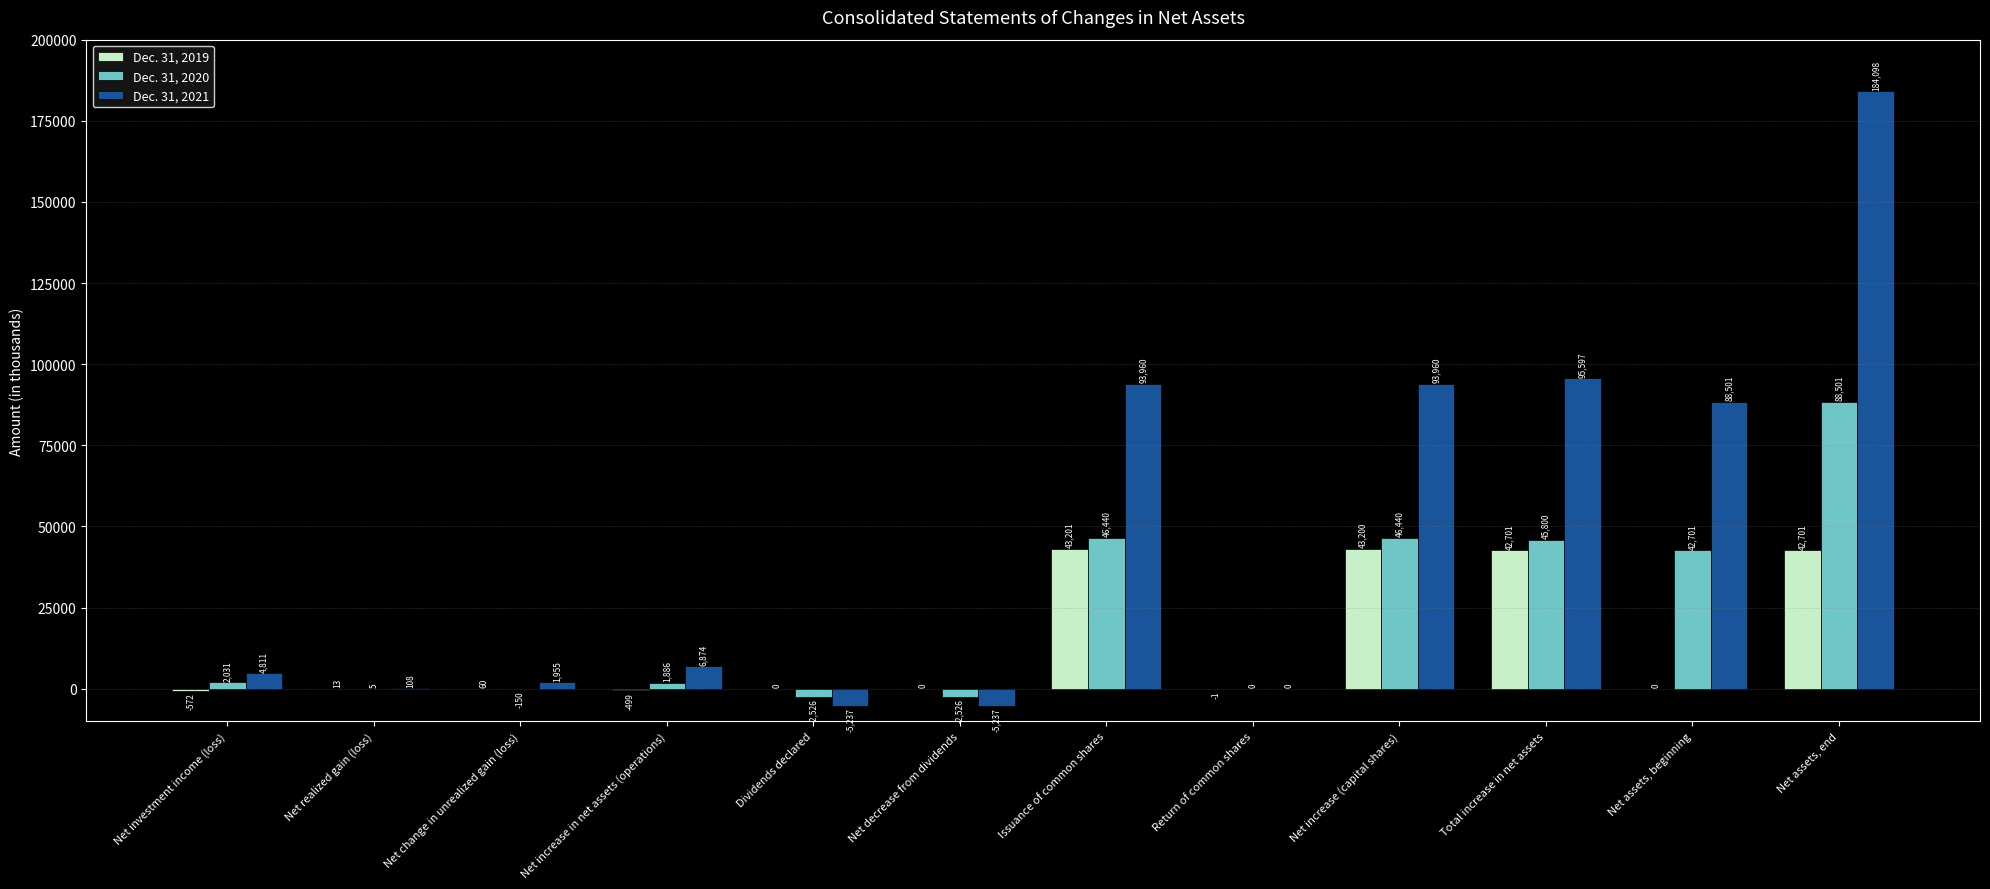

At which category is the sum across all series the highest?

Net assets, end